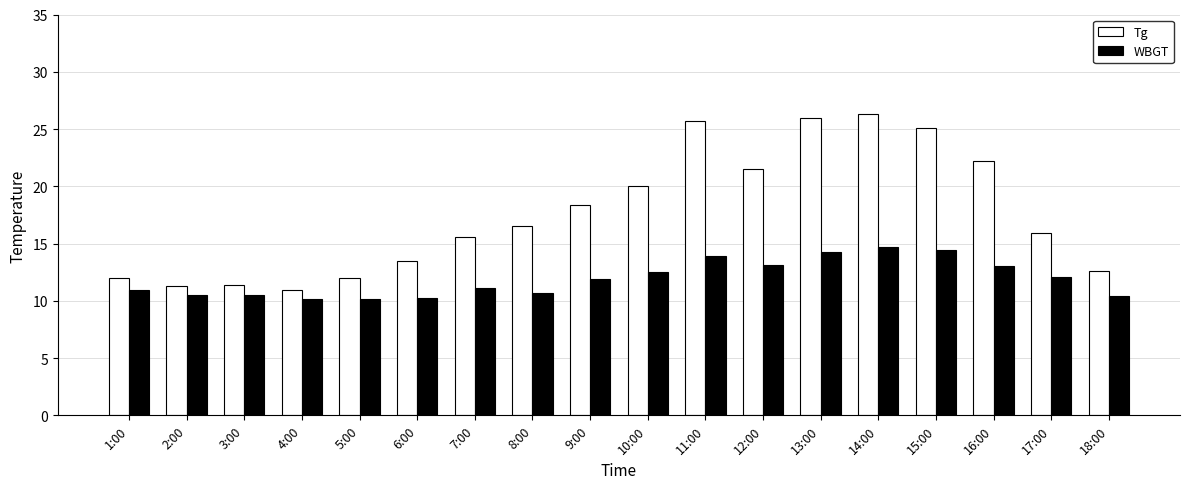

Rank the series by their maximum value, from lowest to highest.

WBGT, Tg